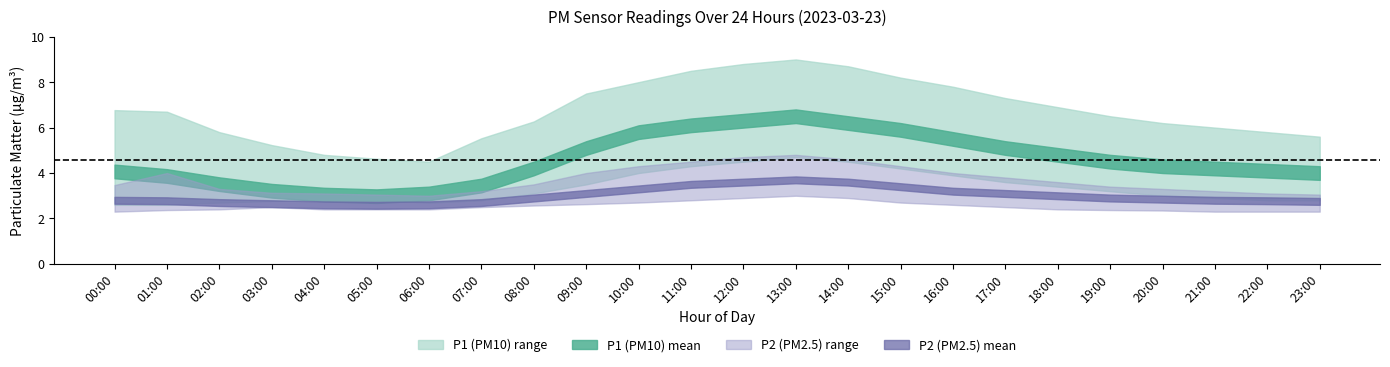

At how many categories does at least one series exceed 2?

24